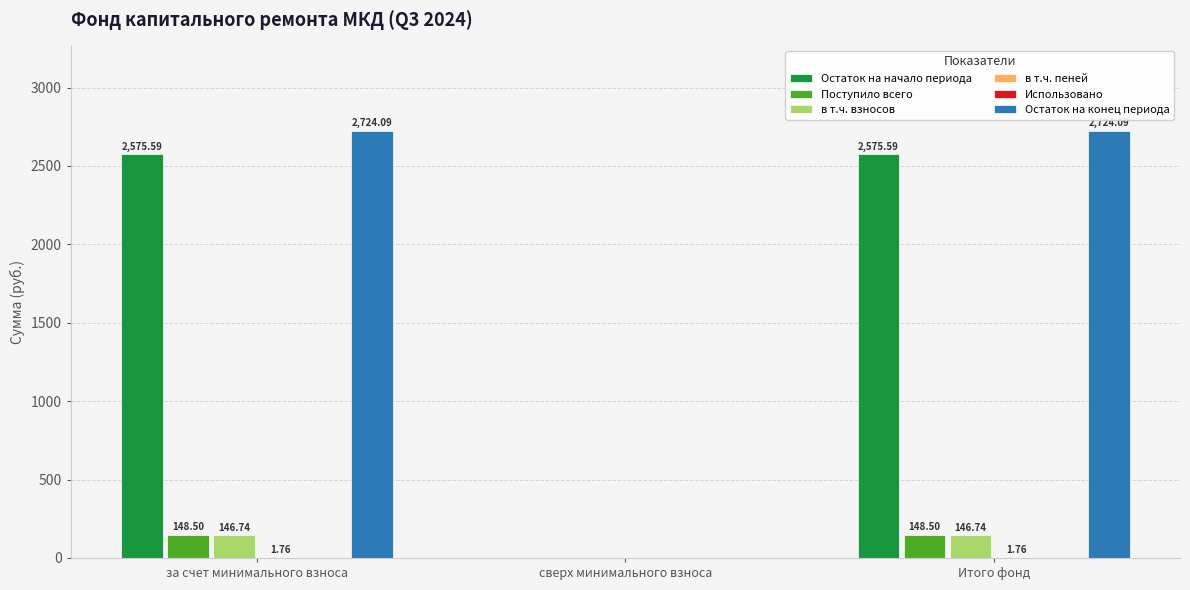

List the series in order of their peak value, highest first.

Остаток на конец периода, Остаток на начало периода, Поступило всего, в т.ч. взносов, в т.ч. пеней, Использовано